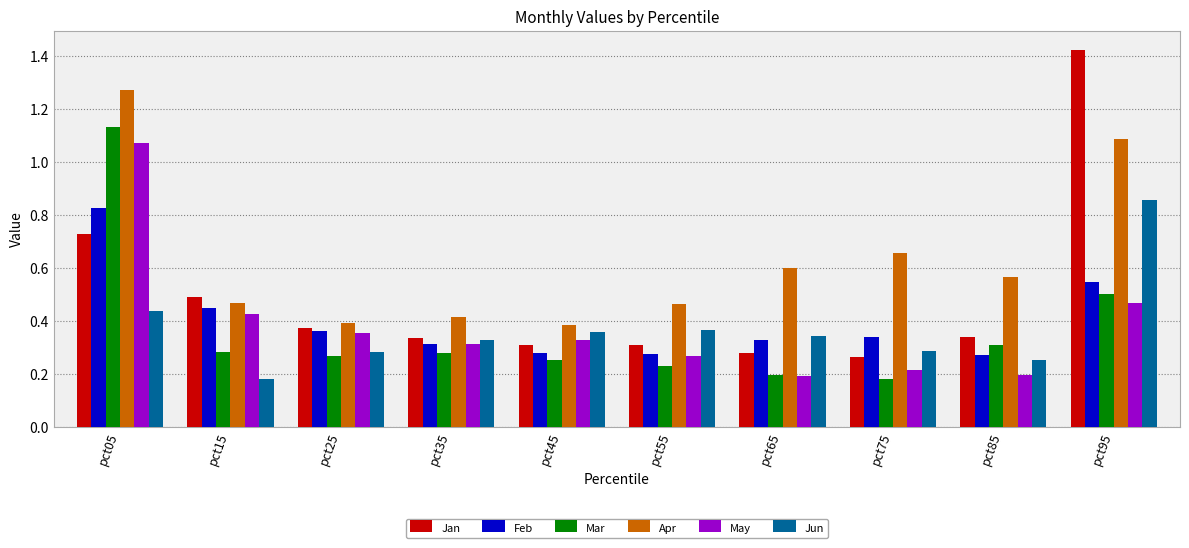

How many Jun values are between 0 and 1?

10